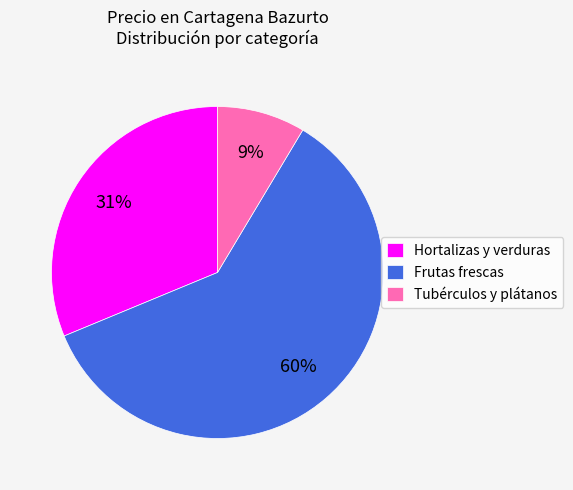

The Tubérculos y plátanos slice represents 1% of the pie. True or false?

False